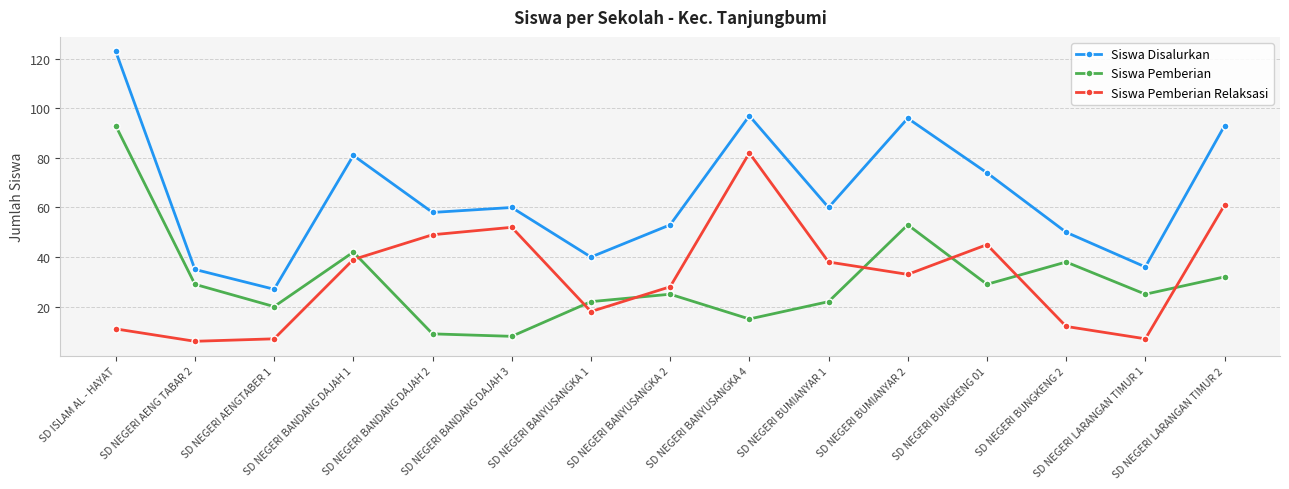

At which label does Siswa Disalurkan first exceed 60?

SD ISLAM AL - HAYAT